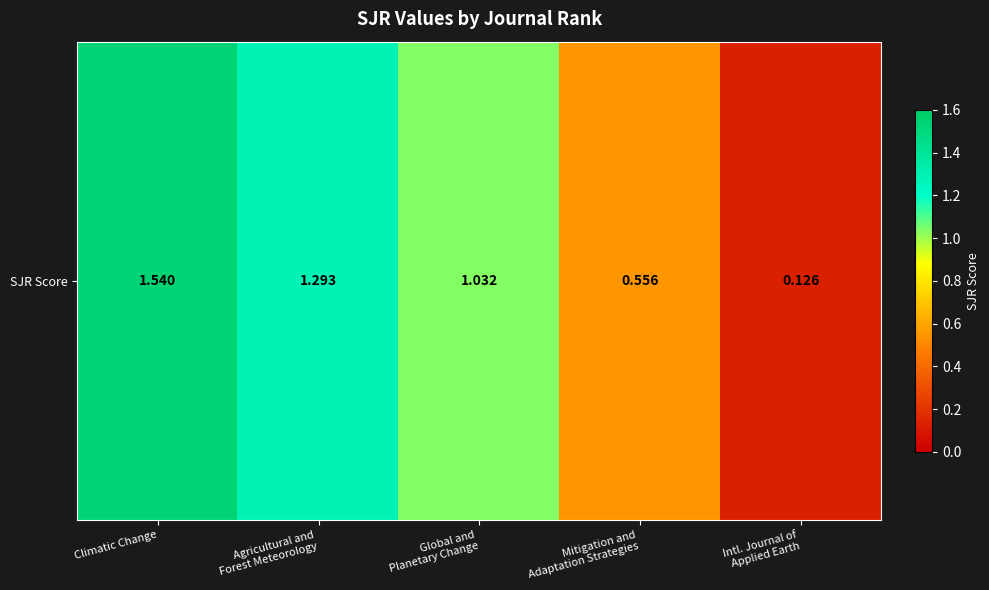

Reading left to right, what are all the values shown in this chart?

1.5	1.3	1.0	0.6	0.1